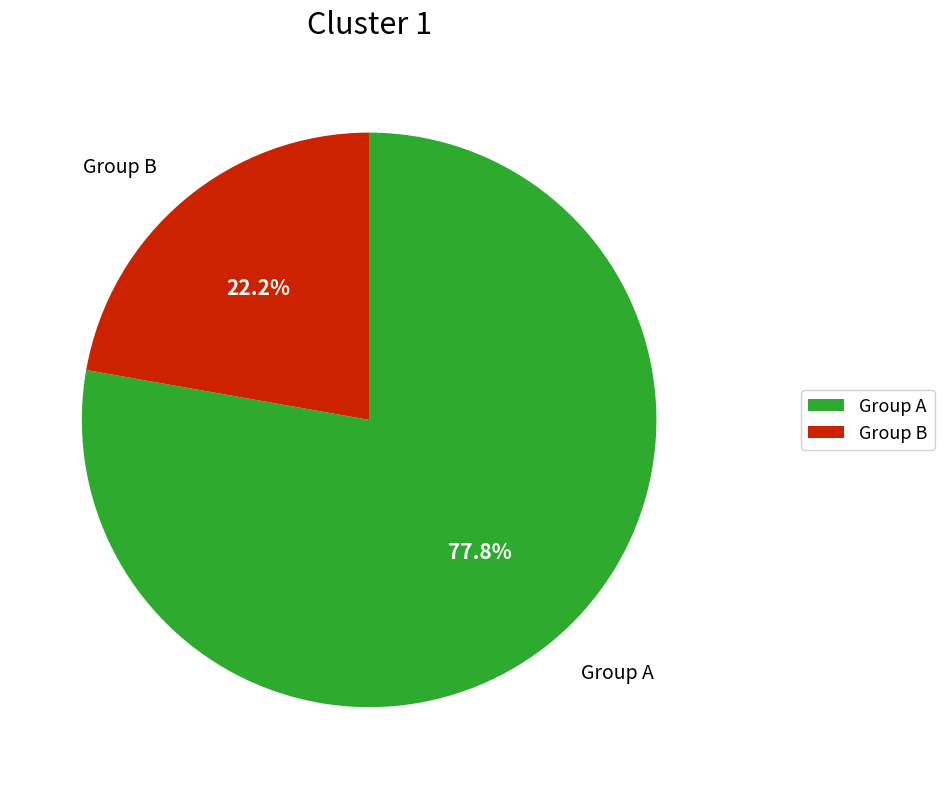

What percentage is NOT represented by Group B?

77.8%